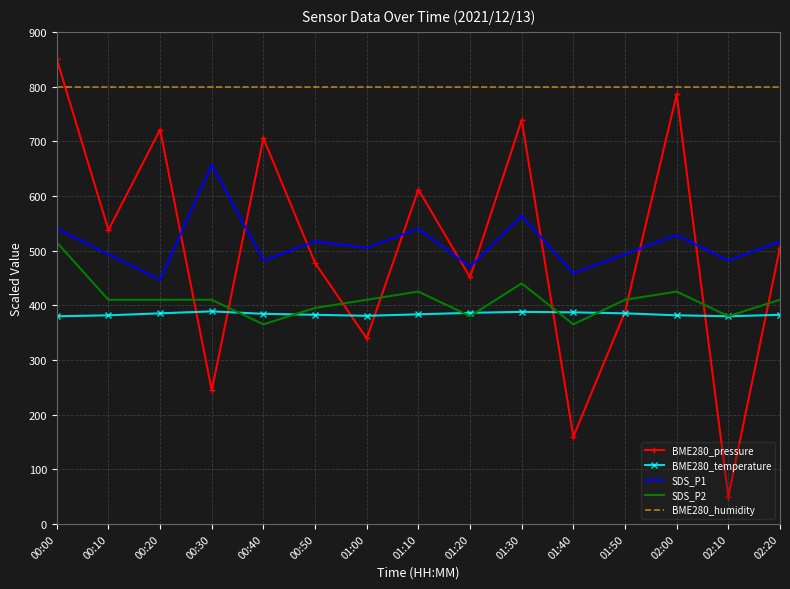

The BME280_humidity series shows 800.0 at 00:50. True or false?

True